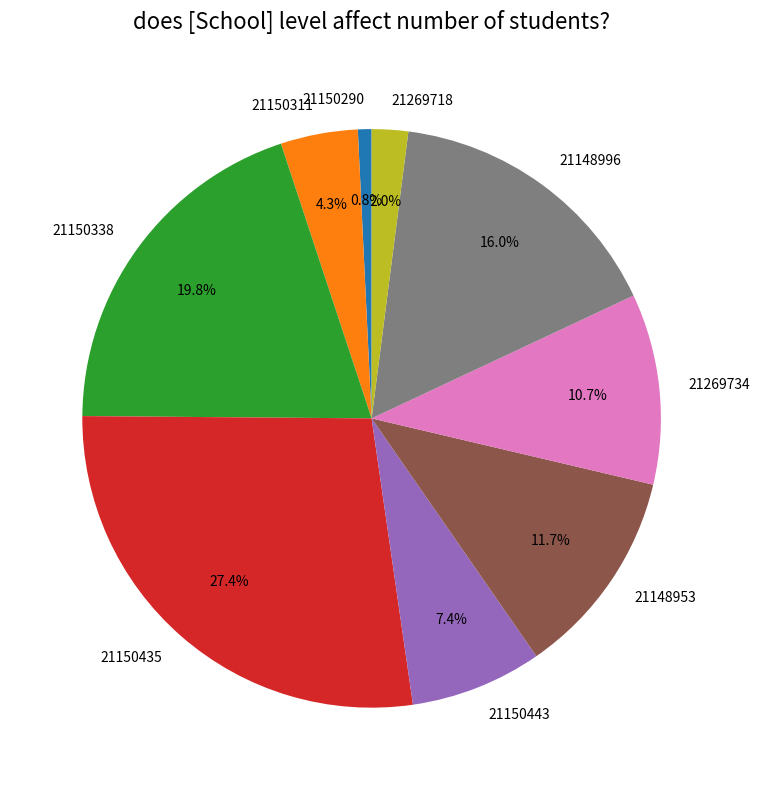

What is the smallest slice in the pie chart?

21150290